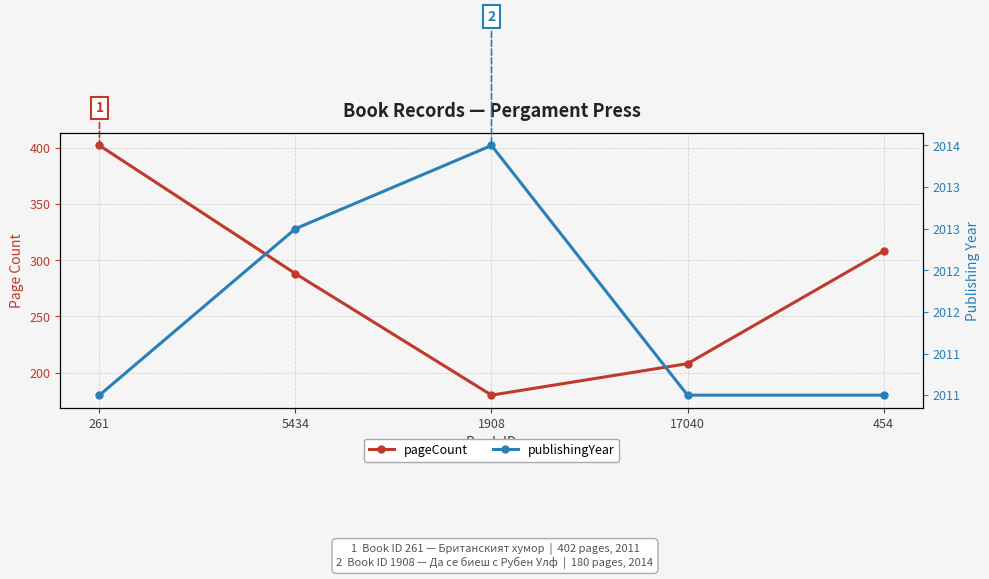

What is the total value across all series at 1908?

2194